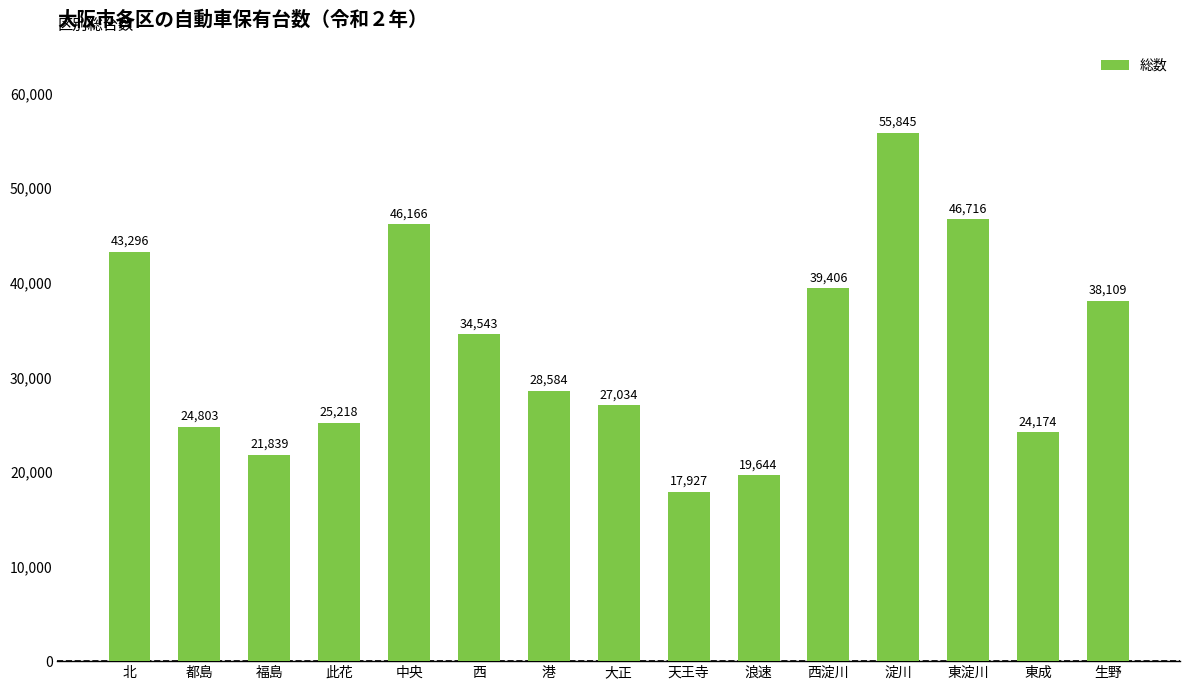

Between 淀川 and 都島, which is larger?

淀川